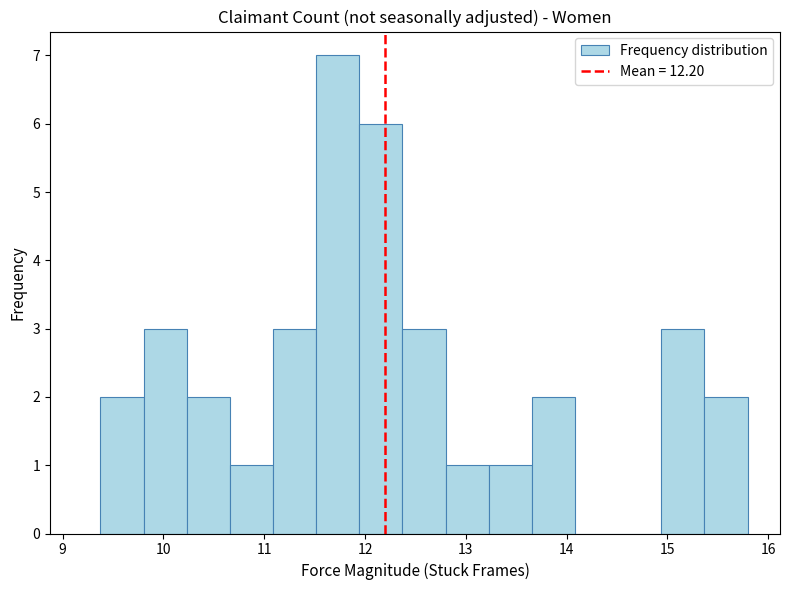

Over which range of the x-axis is the bar tallest?

11.5 to 11.9